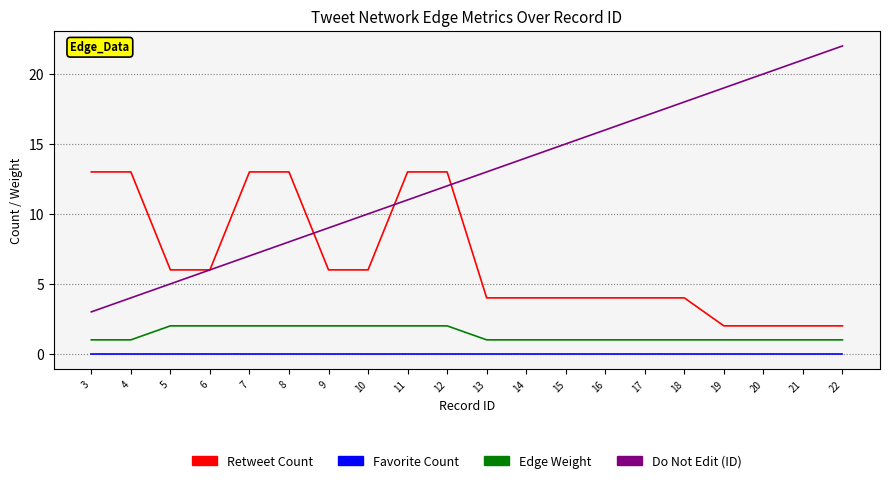

At 4, list the series in order from largest to smallest.

Retweet Count, Do Not Edit (ID), Edge Weight, Favorite Count